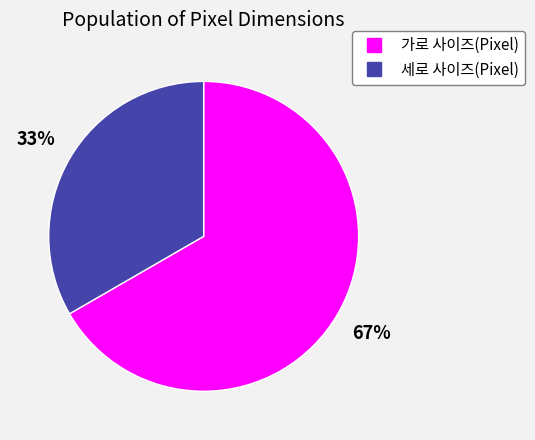

How many segments does this pie chart have?

2